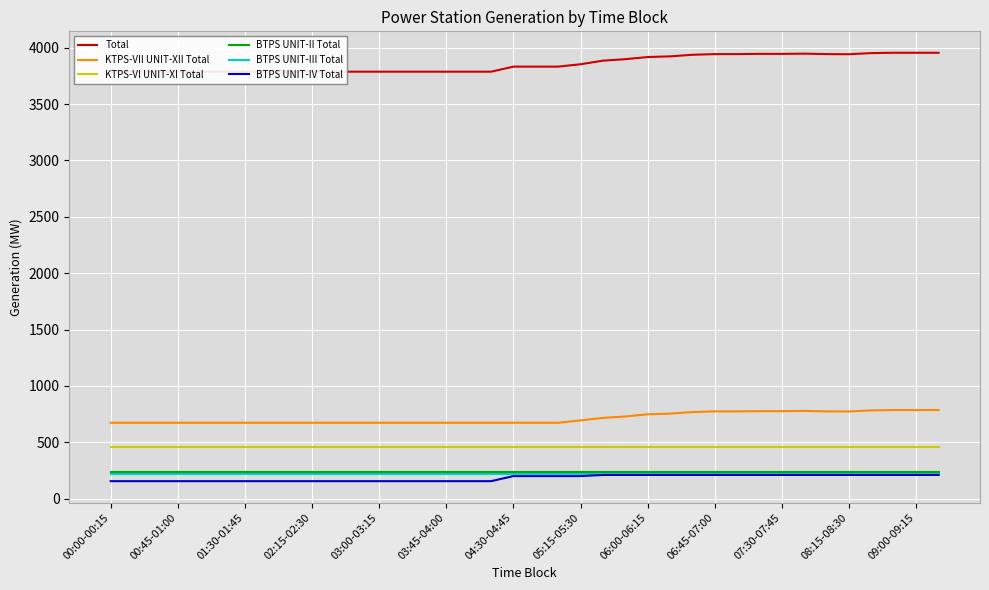

Read the KTPS-VII UNIT-XII Total value at 04:30-04:45.

673.0